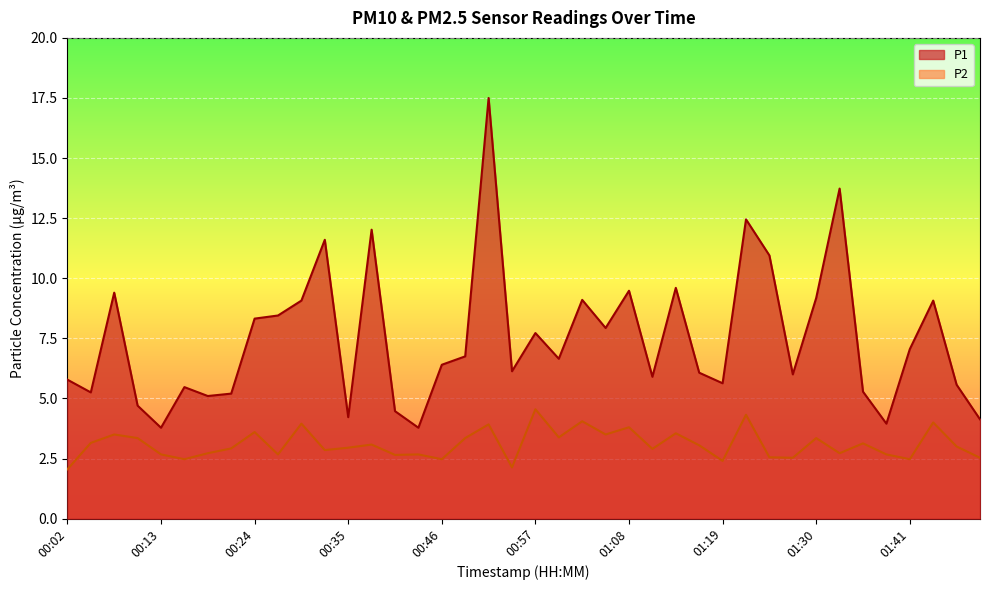

What is the sum of the P1 values at 01:08 and 00:40?

13.9